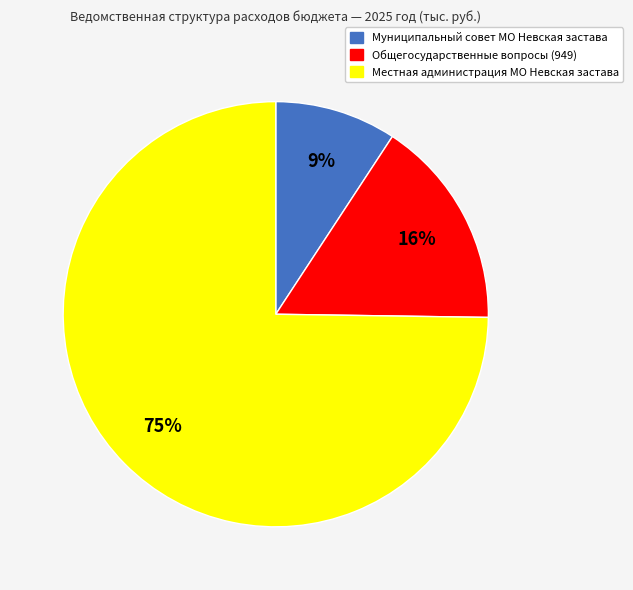

True or false: Муниципальный совет МО Невская застава accounts for 21% of the total.

False